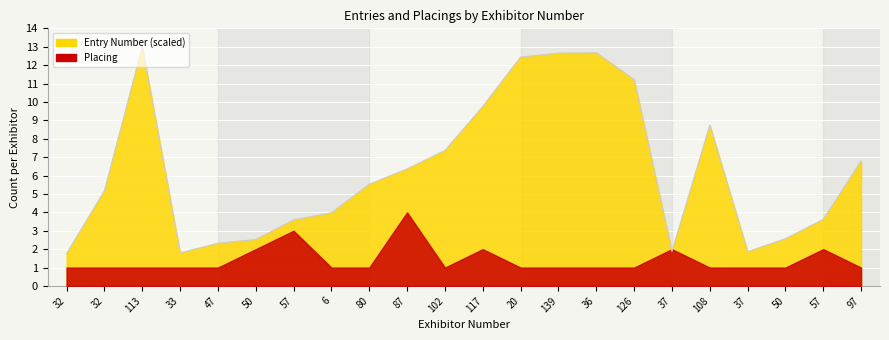

Reading left to right, extract all data points from this chart.

1.8	5.2	13.0	1.8	2.3	2.5	3.6	4.0	5.5	6.4	7.4	9.8	12.4	12.7	12.7	11.2	1.9	8.7	1.9	2.6	3.6	6.8